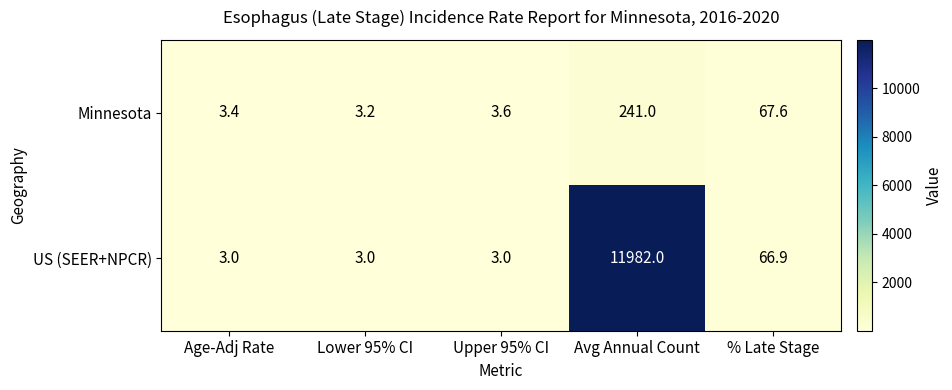

At how many categories does at least one series exceed 4400?

1